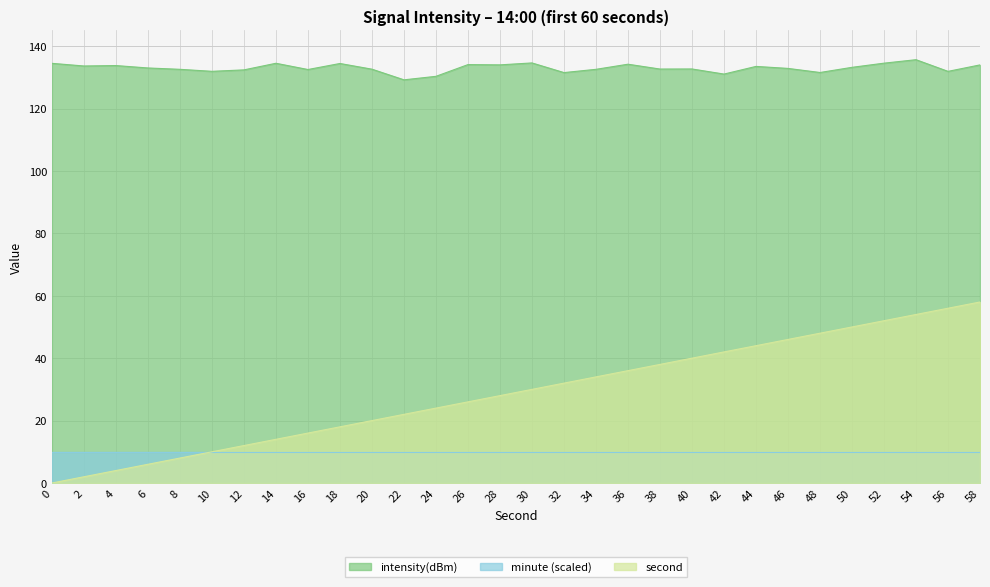

What is the total value across all series at 46?

188.8